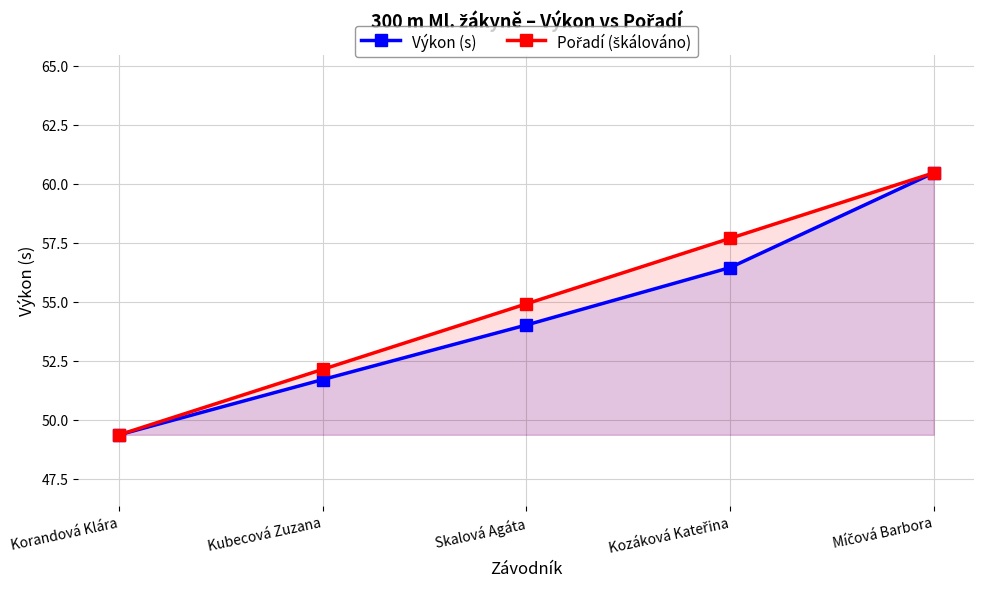

True or false: Výkon (s) and Pořadí (škálováno) cross at least once.

False